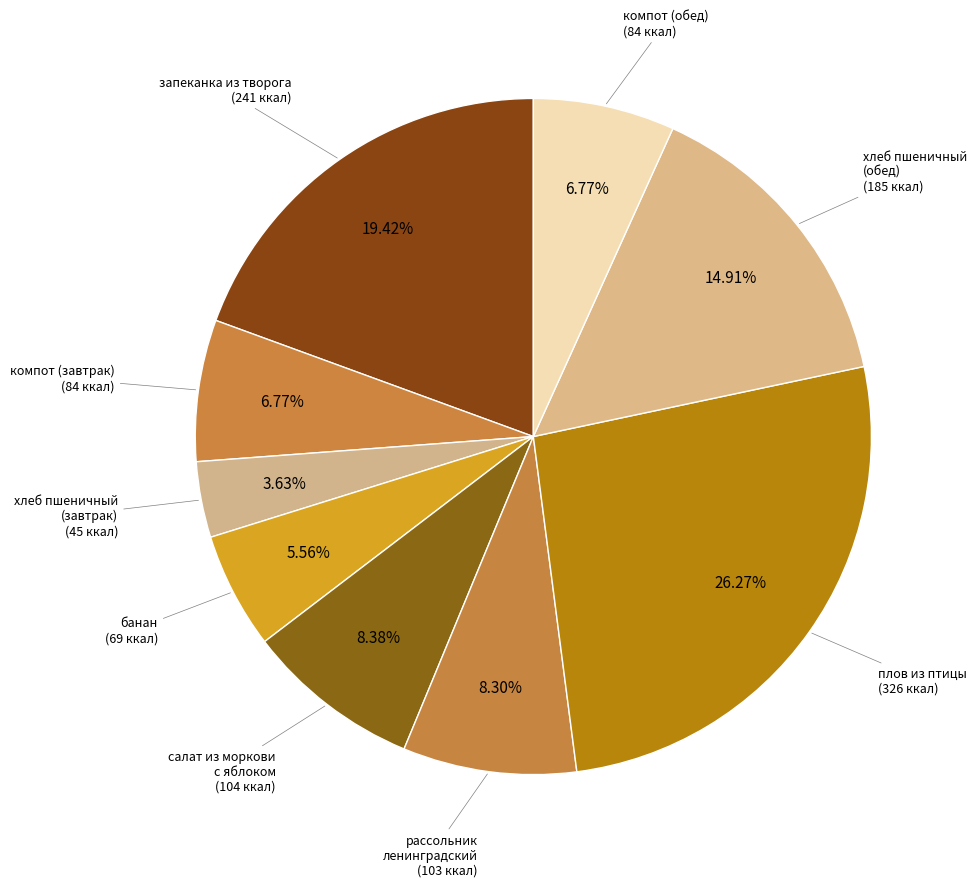

To the nearest percent, what is the average slice percentage?

11%